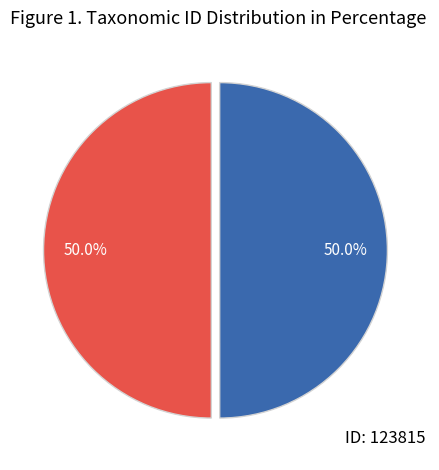

Combined, what portion of the pie is ID: 123815 and ID: 181142?

100.0%